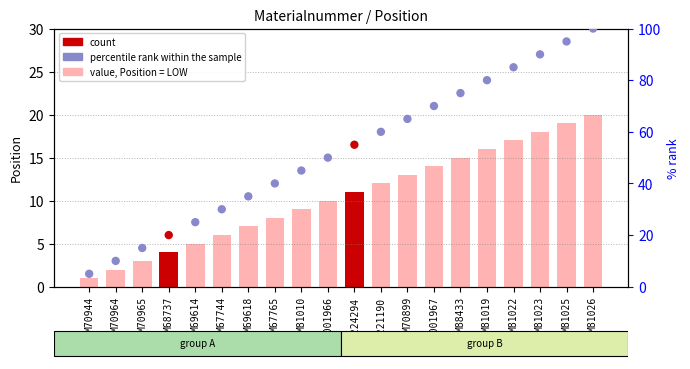

What is the total value across all series at M81023?

108.0